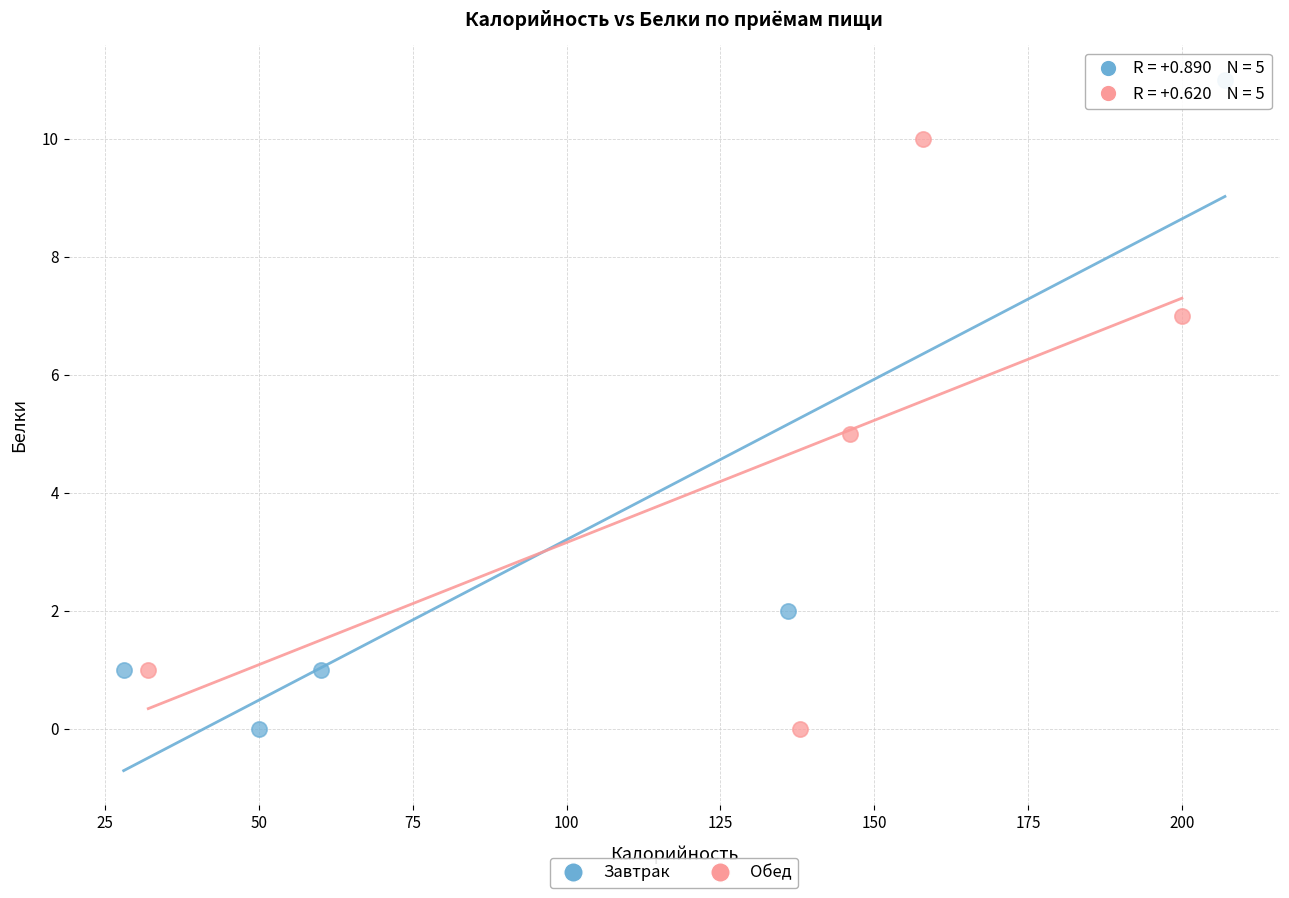

What are all the series names shown in the legend?

Завтрак, Обед